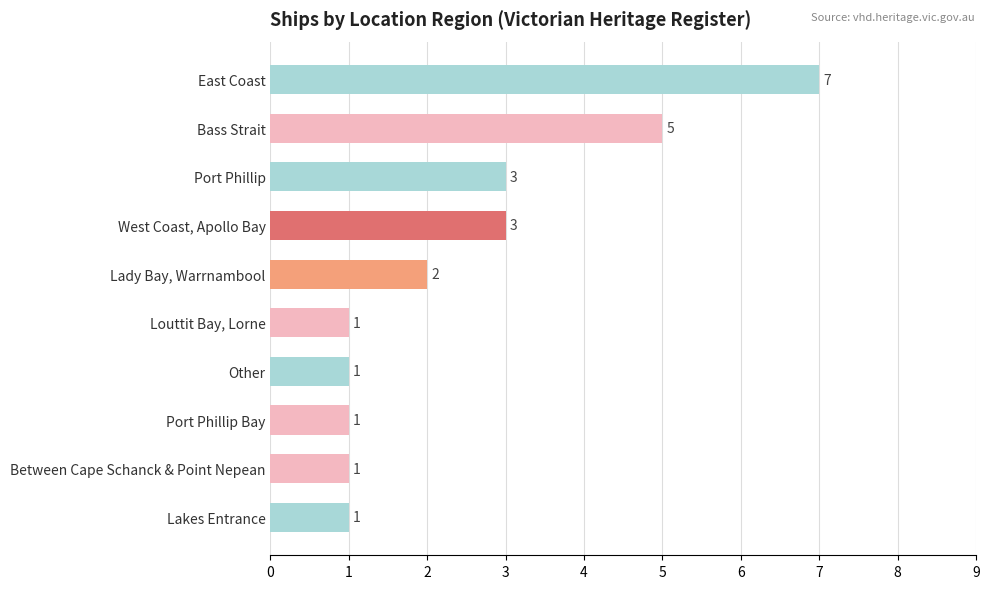

Count the values in the range 1 to 3.

8